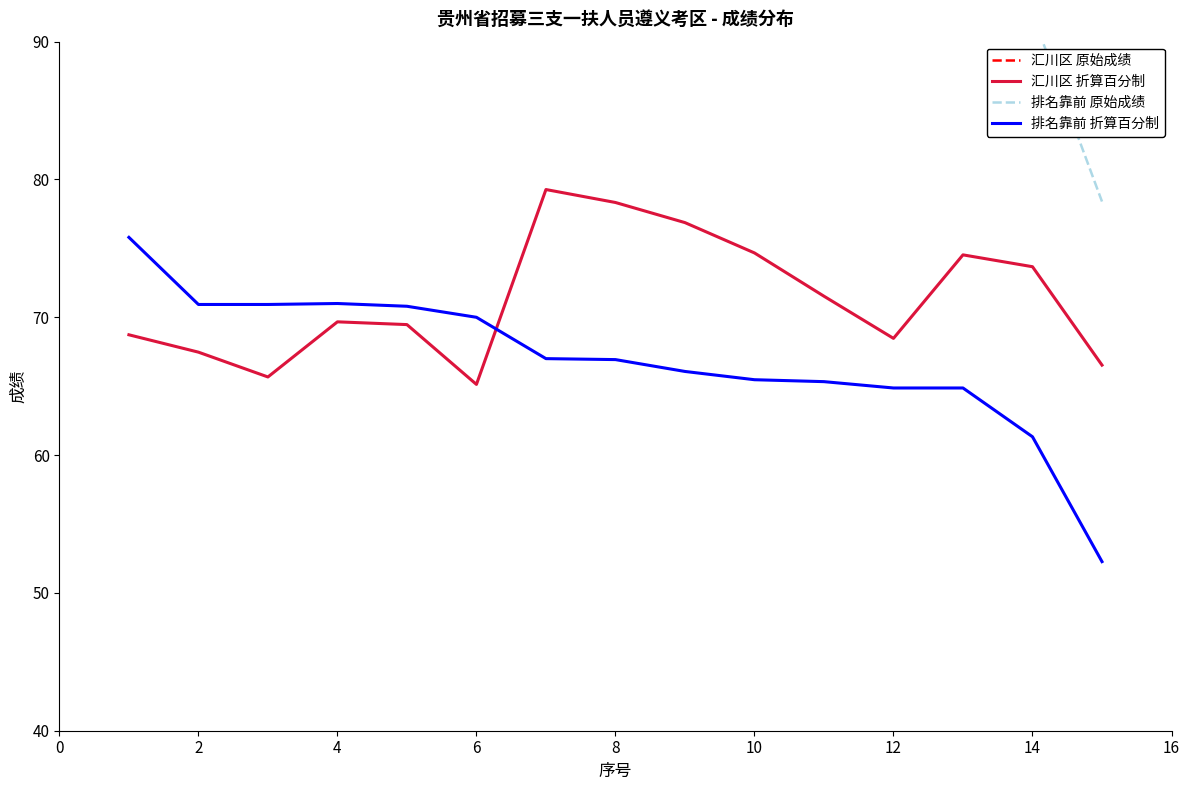

True or false: 排名靠前 折算百分制 and 汇川区 原始成绩 intersect in this chart.

False